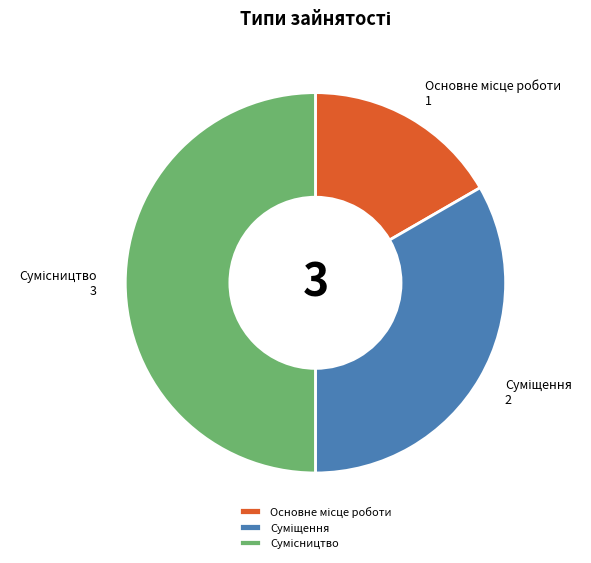

Does Суміщення represent more than half of the total?

No